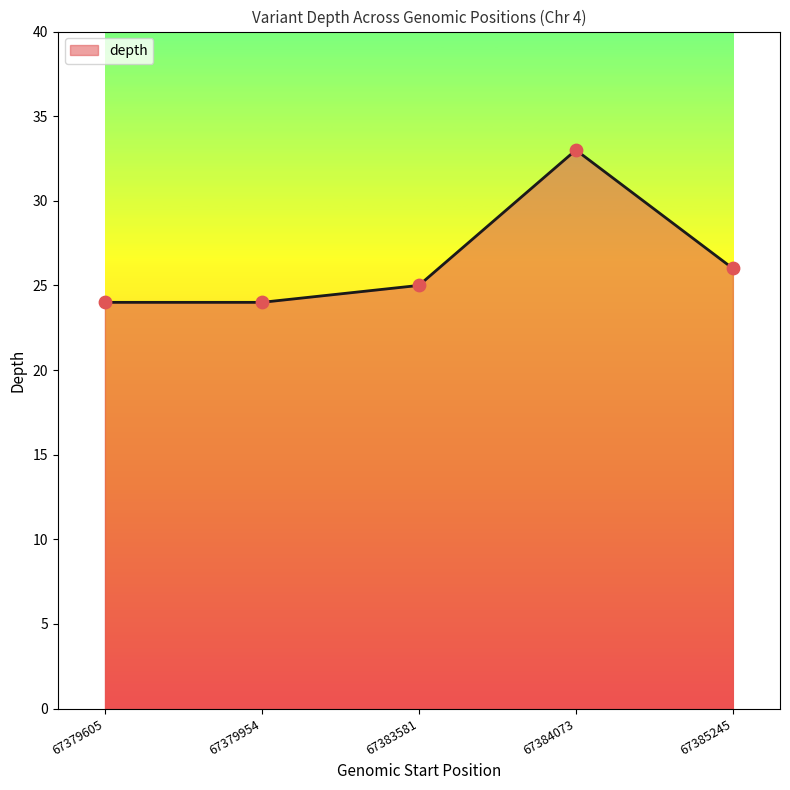

What is the change in value from 67379605 to 67383581?

+1